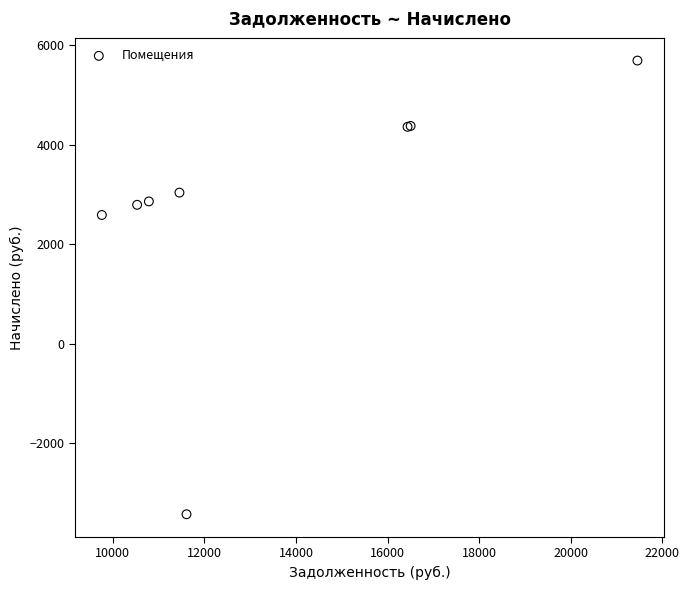

What Y value in the scatter plot is closest to 1131?

2585.5